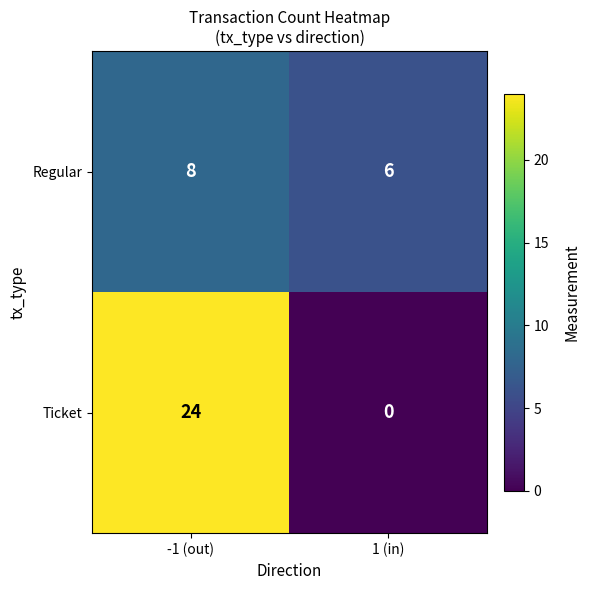

Which series changed the most between -1 (out) and 1 (in)?

Ticket